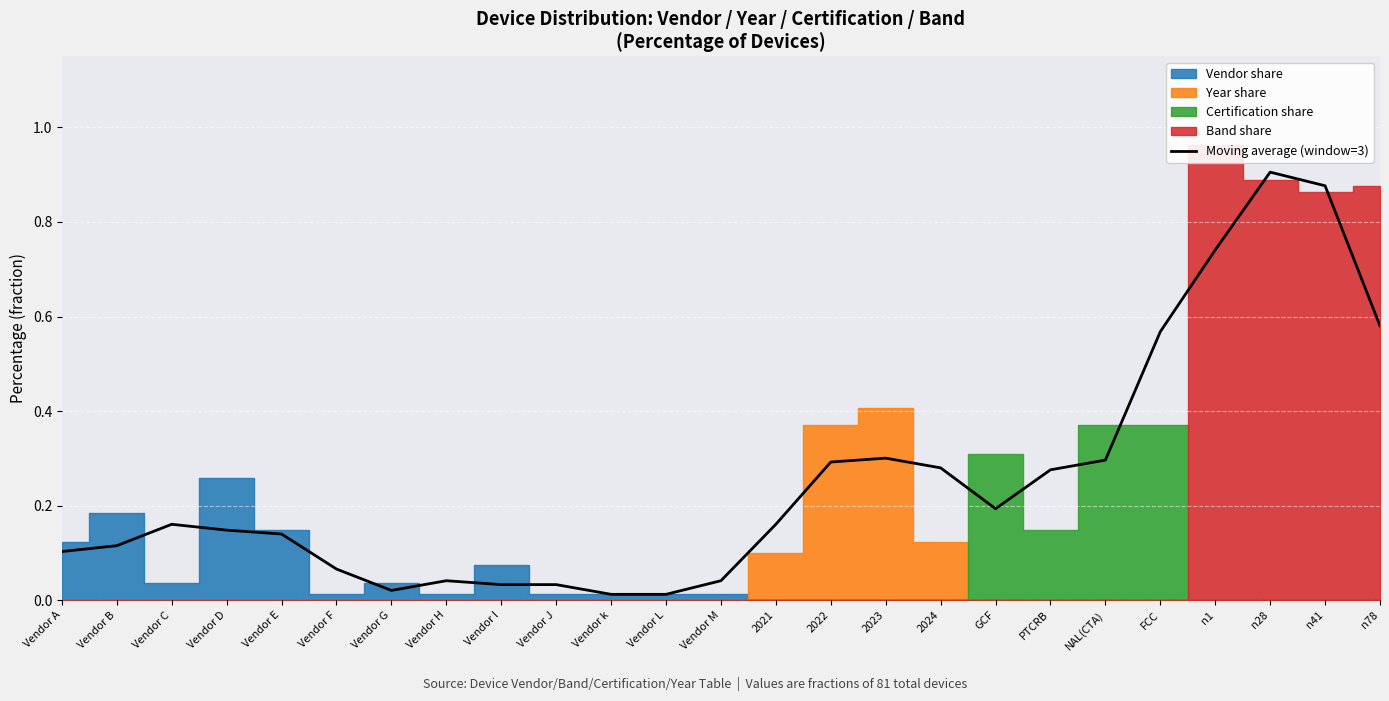

What is the sum of the values at PTCRB and 2023?

0.6